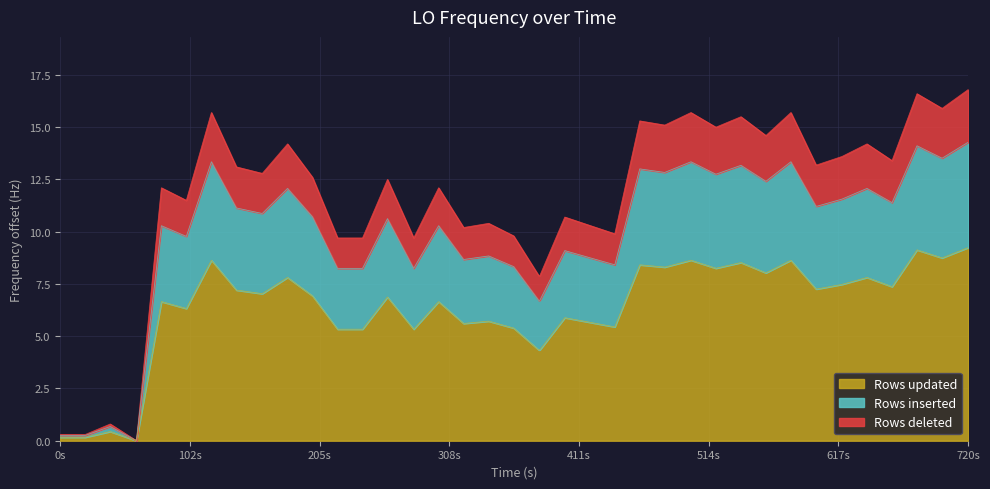

What is the highest value of the Rows updated series?

9.2